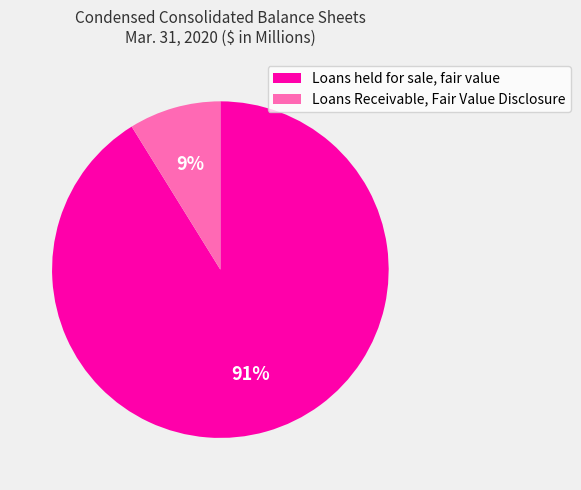

Is Loans Receivable, Fair Value Disclosure the majority of the pie?

No